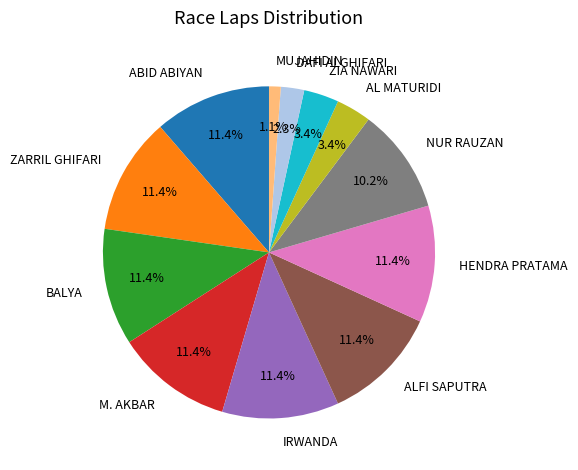

Between MUJAHIDIN and BALYA, which is larger?

BALYA